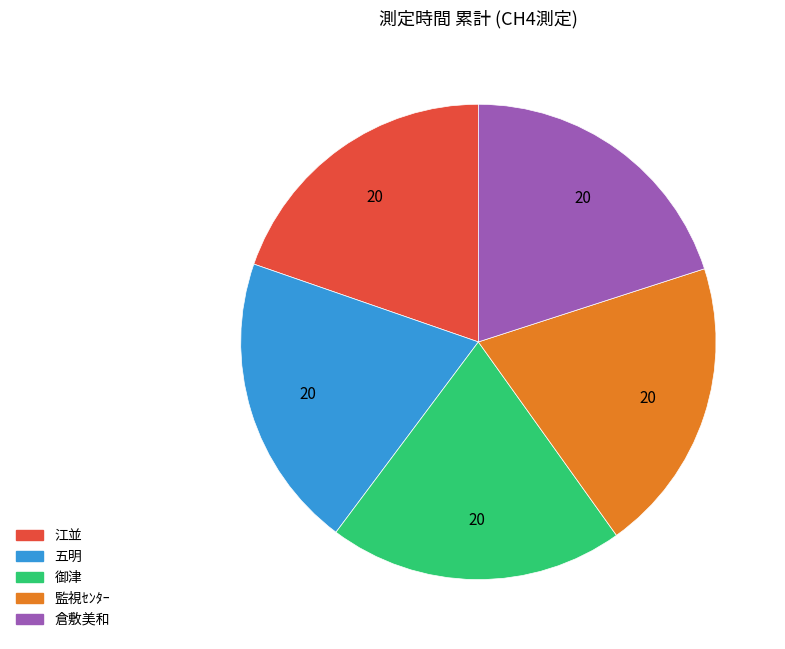

Approximately how many times larger is the value at 五明 compared to 倉敷美和?

1.0